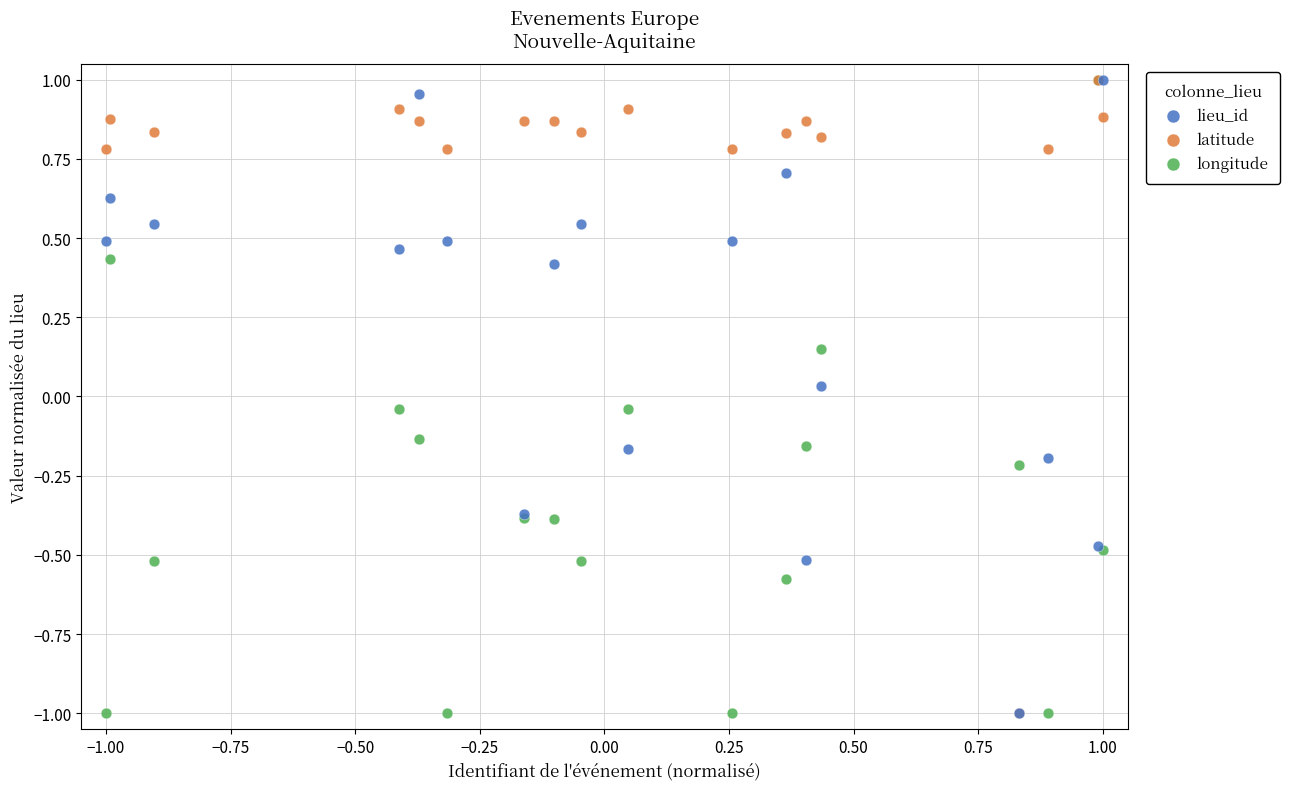

What are all the series names shown in the legend?

lieu_id, latitude, longitude